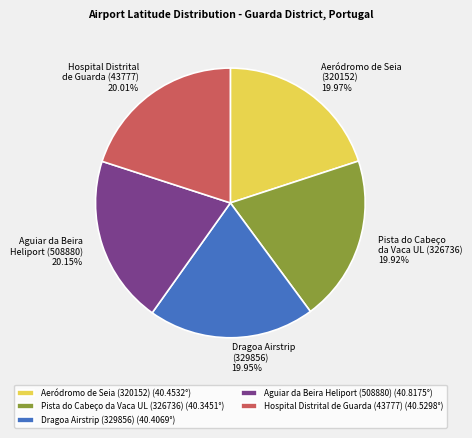

What is the ratio of the value at Aeródromo de Seia (320152) to the value at Aguiar da Beira Heliport (508880)?

1.0